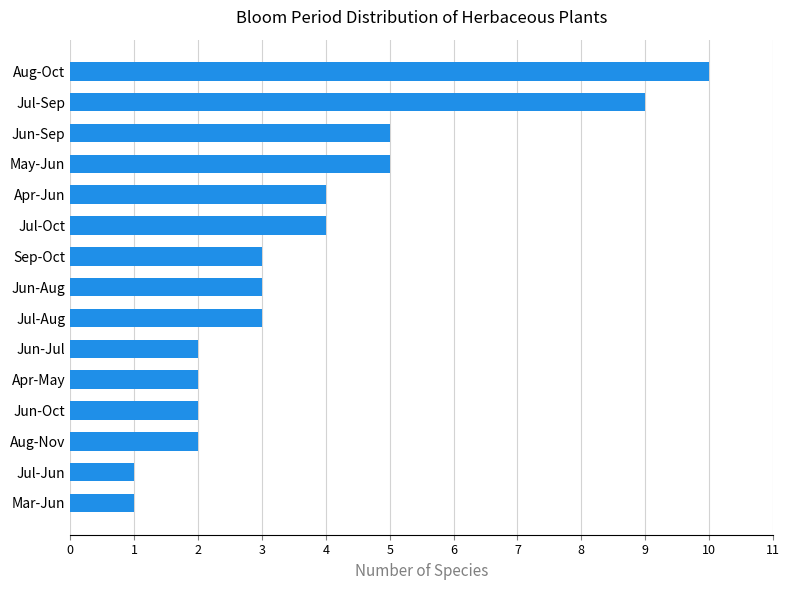

What is the maximum value shown in the chart?

10